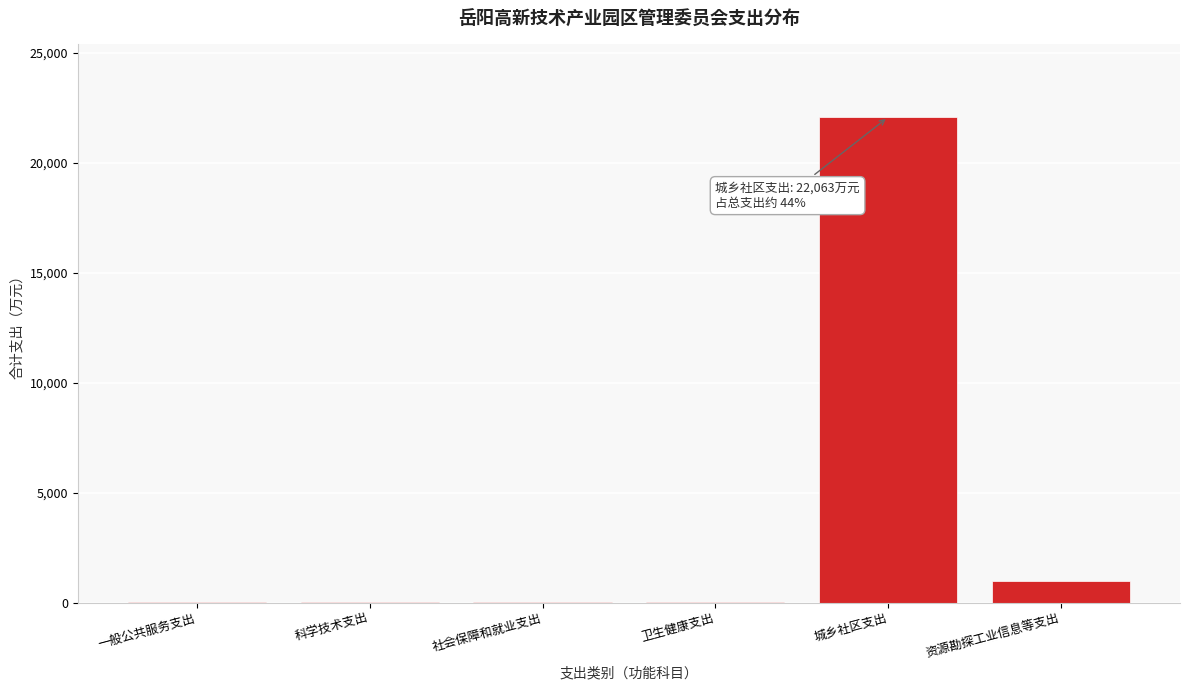

Where is the data nearest to the value 11035?

资源勘探工业信息等支出